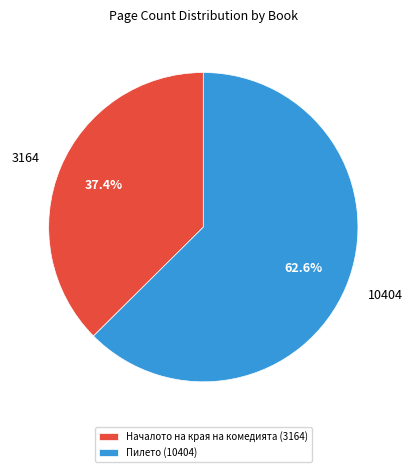

Combined, what portion of the pie is Пилето (10404) and Началото на края на комедията (3164)?

100.0%